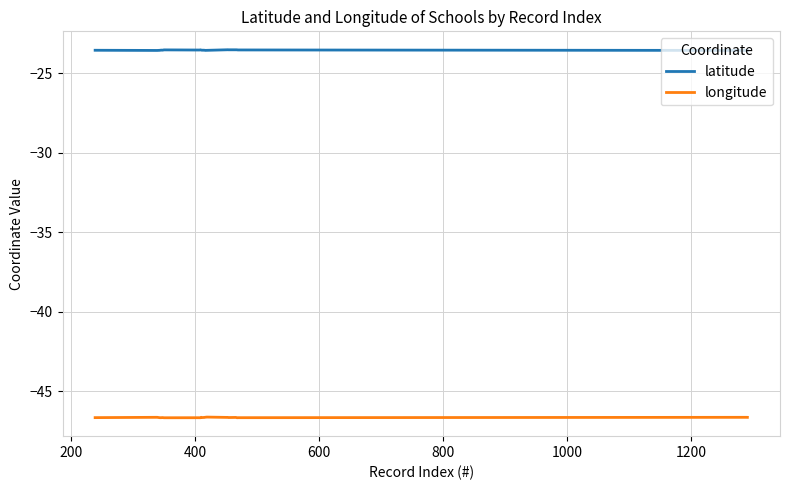

List the series in order of their peak value, highest first.

latitude, longitude